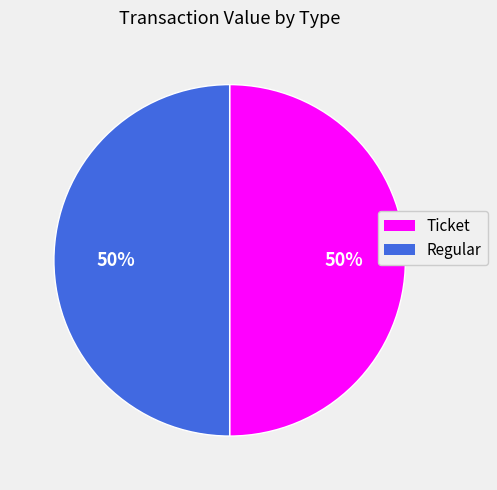

The Ticket slice represents 63% of the pie. True or false?

False